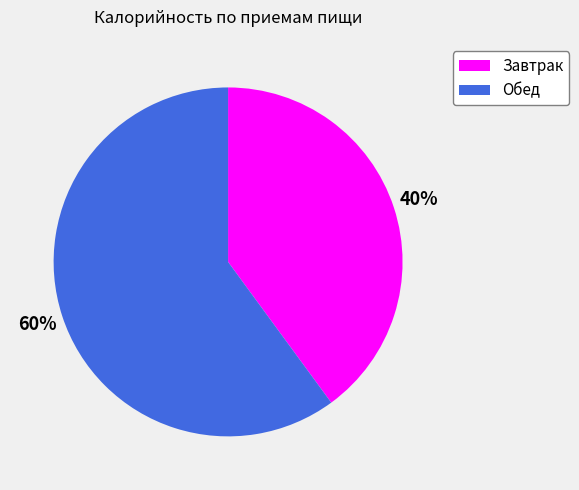

Count the number of slices in the pie.

2